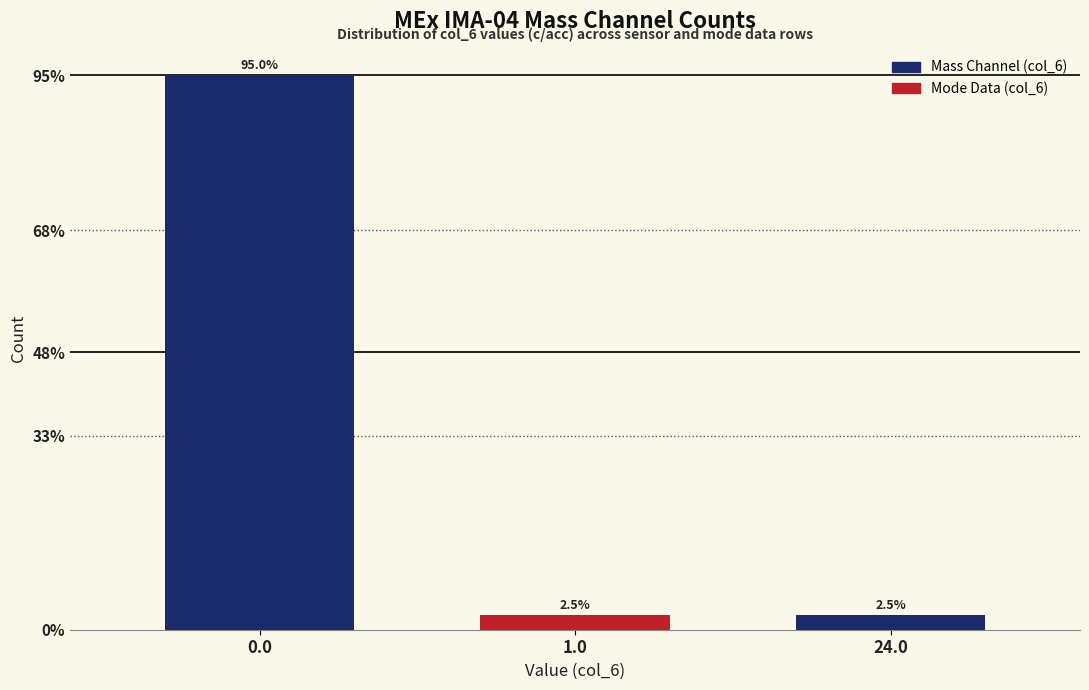

Reading left to right, transcribe all the data shown in this chart.

95.0	2.5	2.5